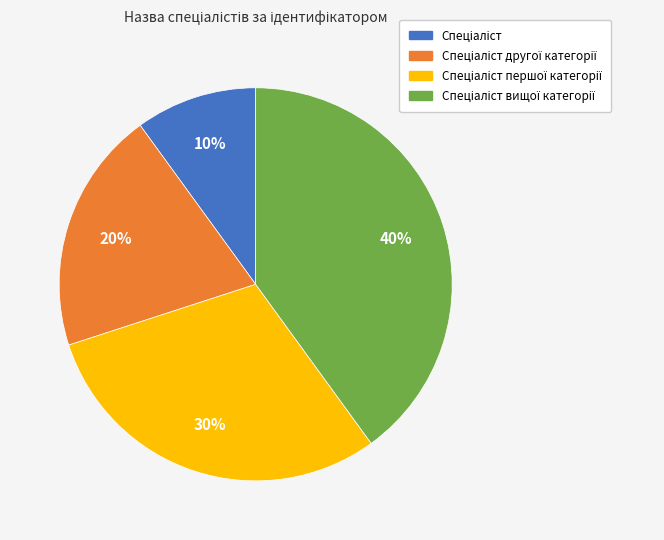

To the nearest percent, what is the difference between the largest and smallest slice percentages?

30%